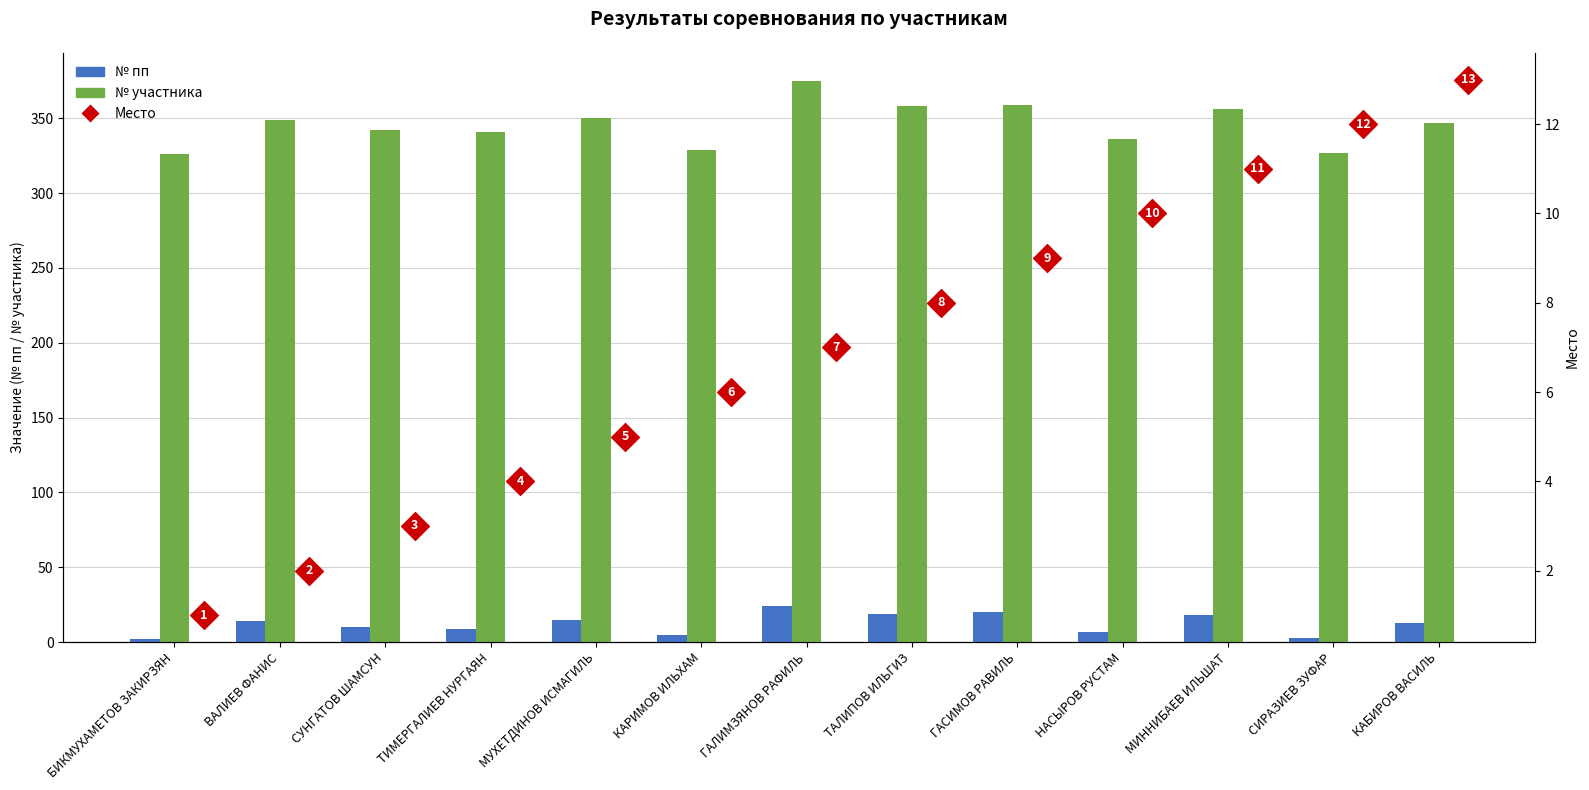

At how many categories does at least one series exceed 6?

13